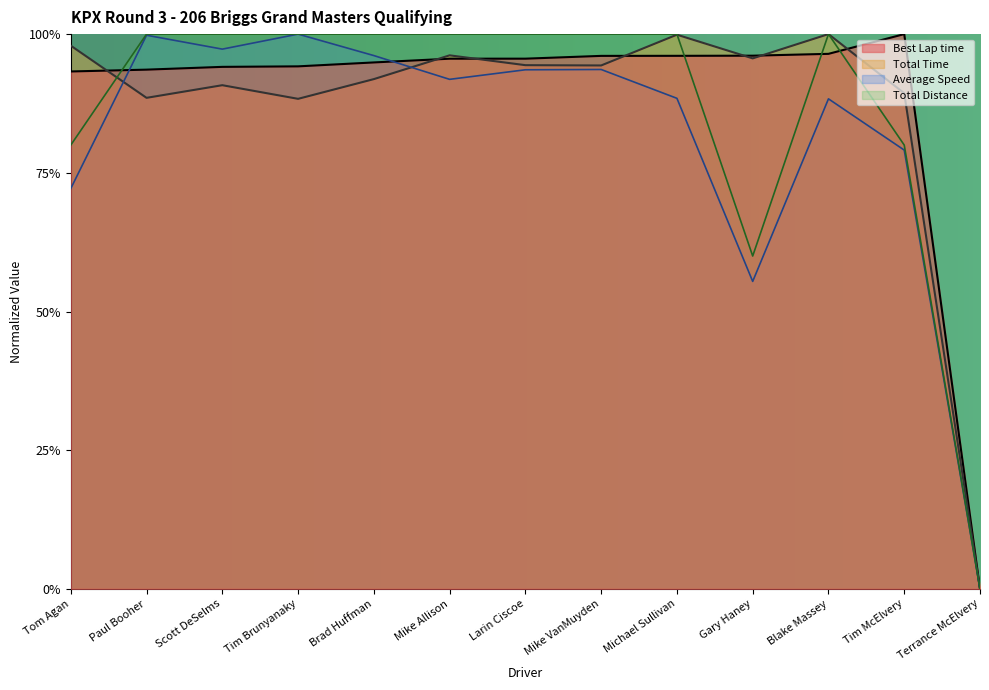

At Scott DeSelms, list the series in order from smallest to largest.

Total Time, Best Lap time, Average Speed, Total Distance